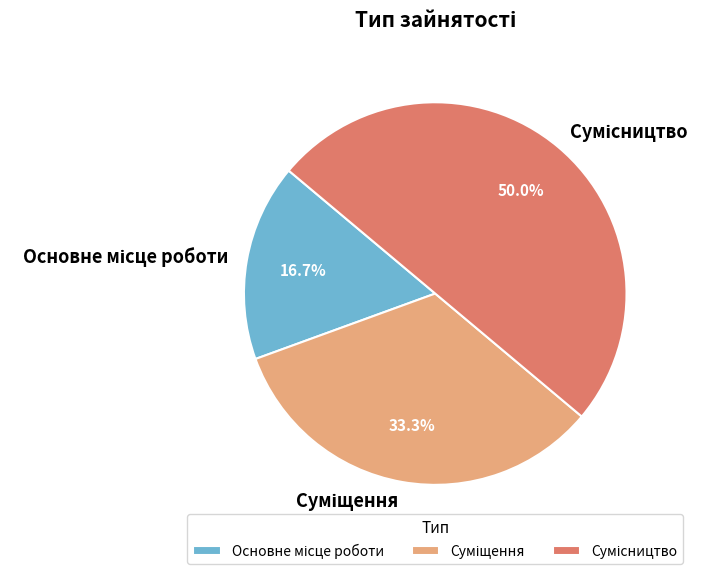

What is the change in value from Основне місце роботи to Сумісництво?

+2